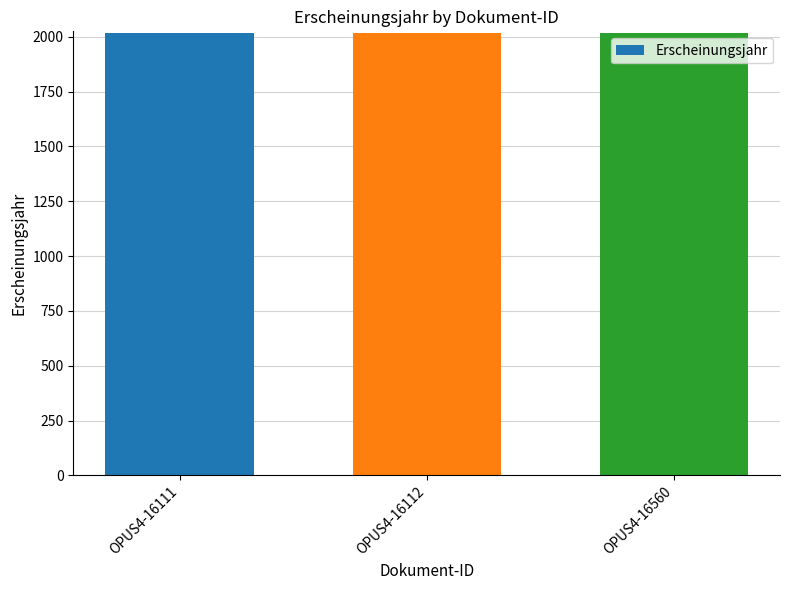

How many bars are there in total?

3